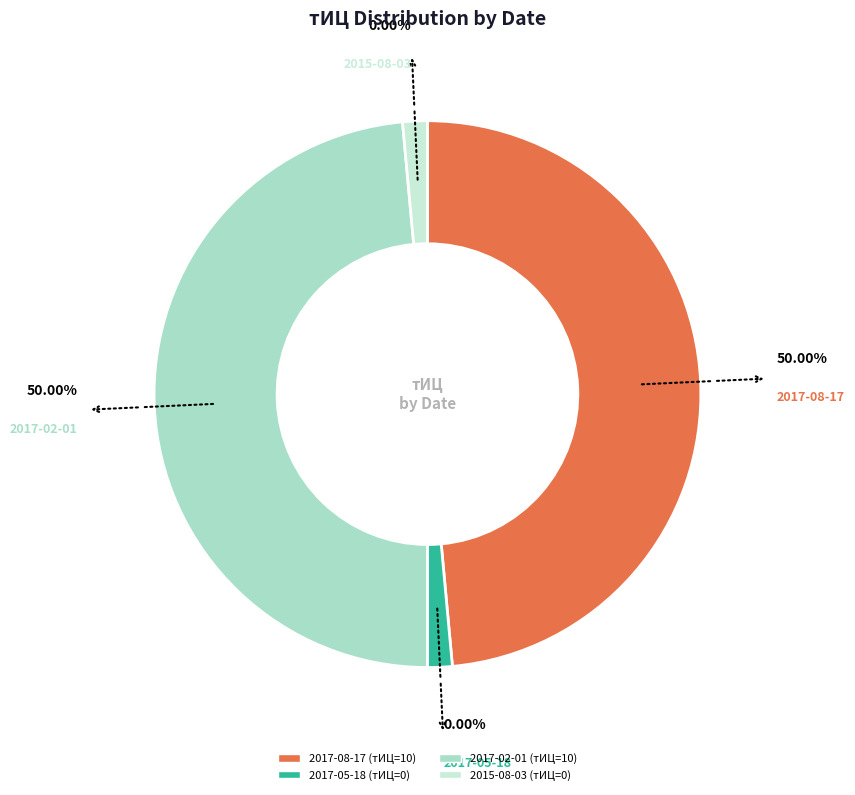

Which has a higher value, 2017-05-18 or 2017-08-17?

2017-08-17